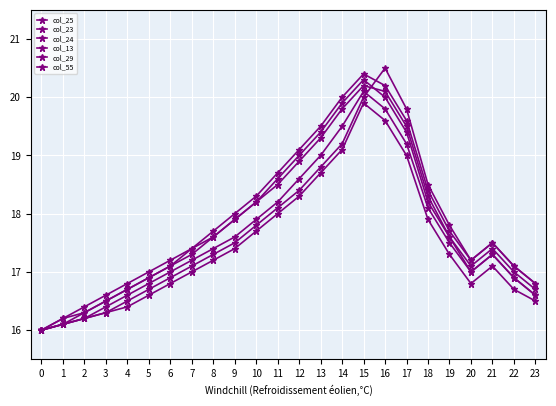

Which series has the widest spread of values?

col_25